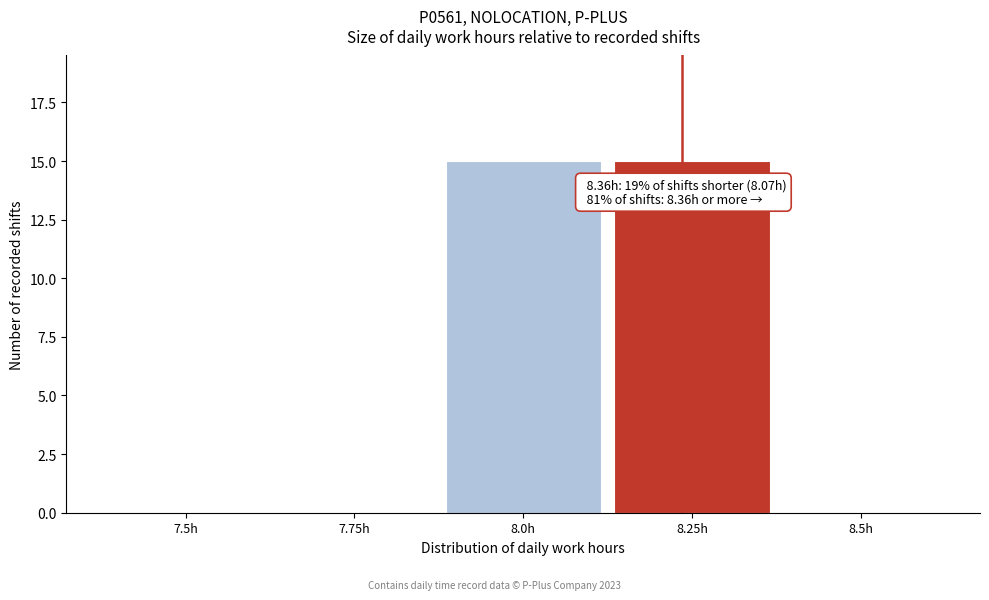

Reading left to right, list all the values displayed in this chart.

7.5h=0	7.75h=0	8.0h=15	8.25h=15	8.5h=0